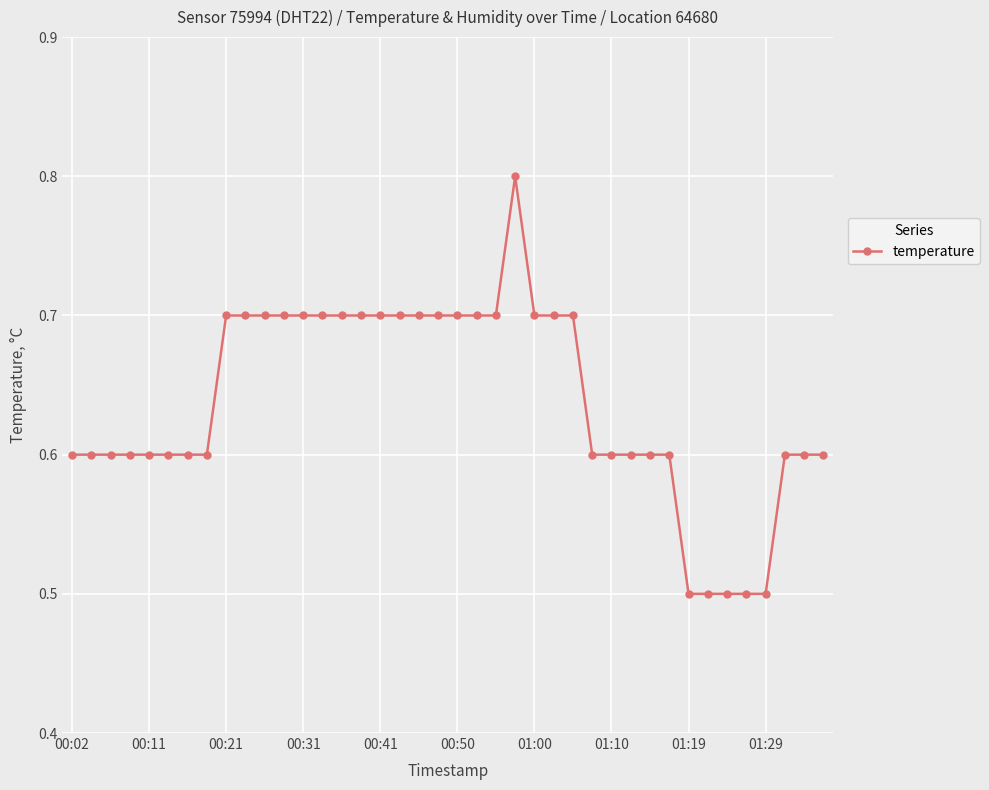

Count the values in the range 0 to 1.

40